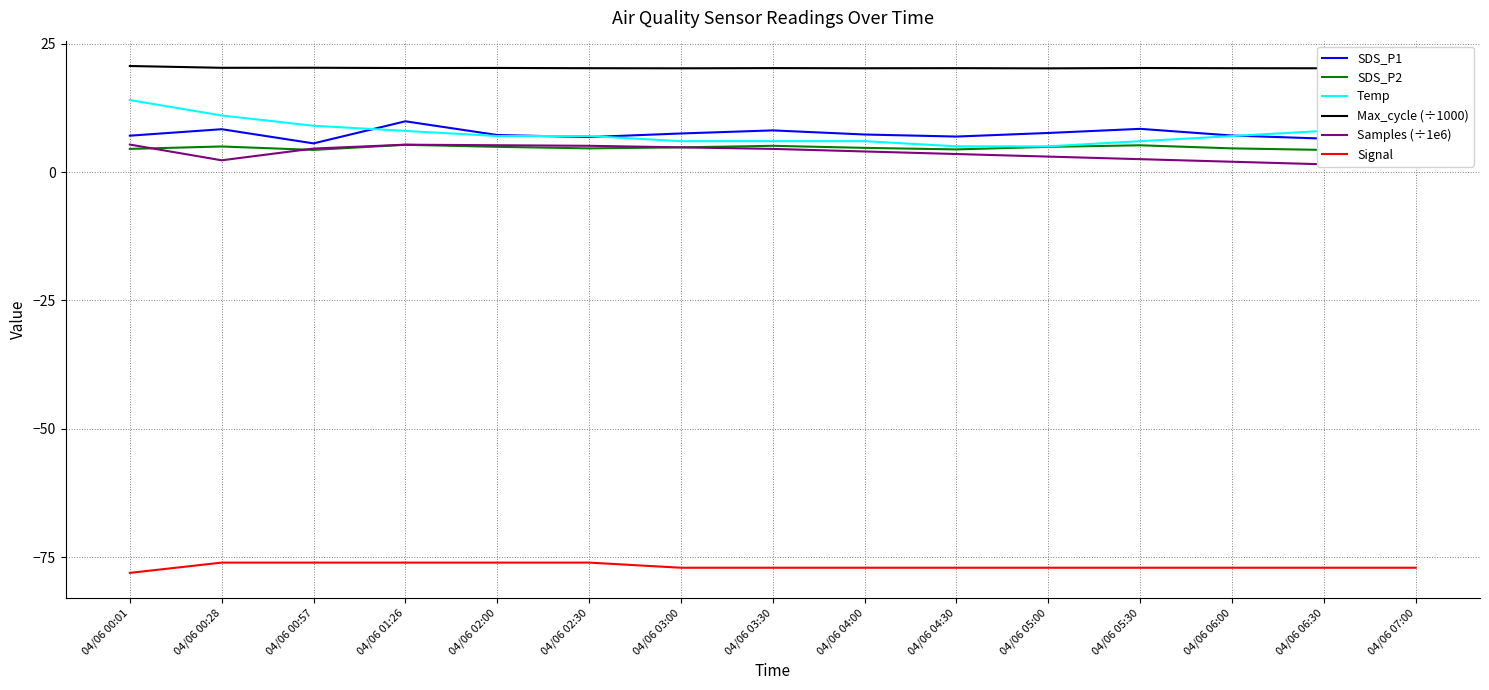

At how many categories does at least one series exceed -8?

15